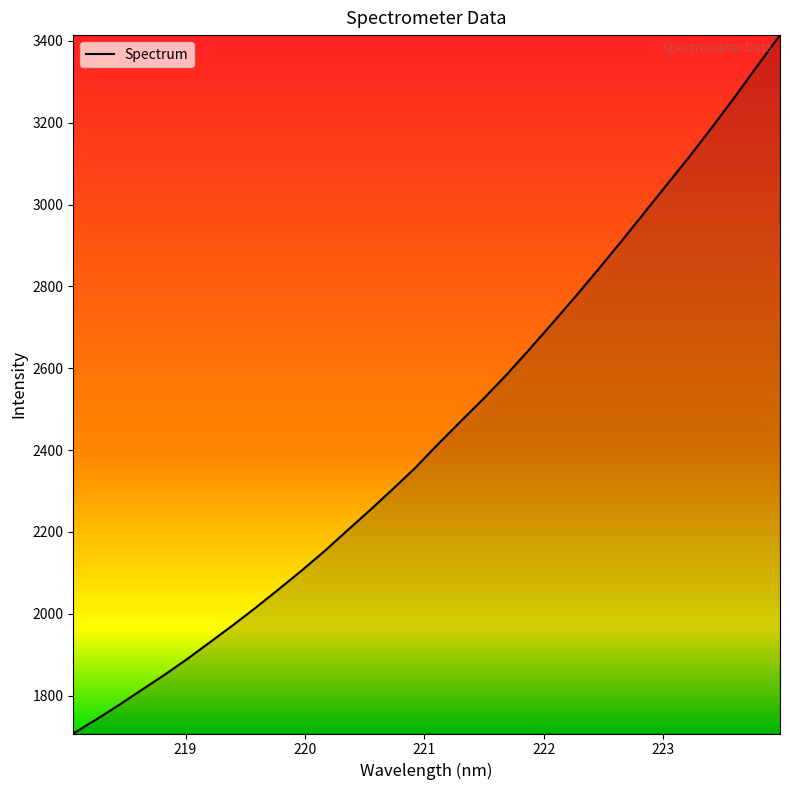

Count the number of values greater than 2415.

16